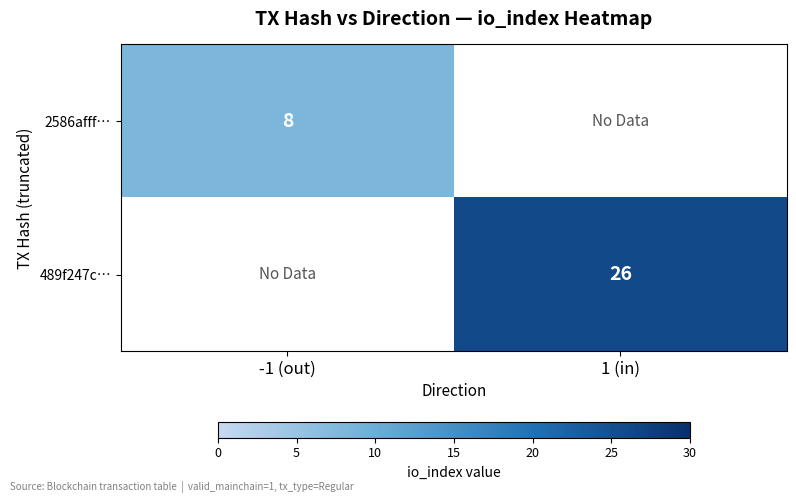

The value of 2586afff… at -1 (out) is 3. True or false?

False